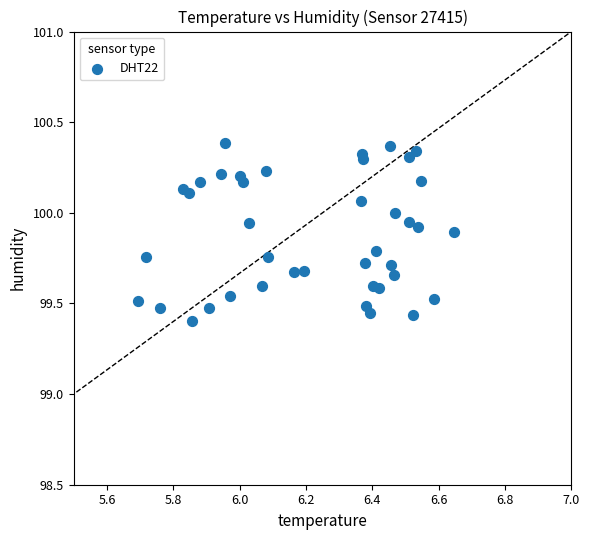

What is the range of X values (max minus min)?

1.0